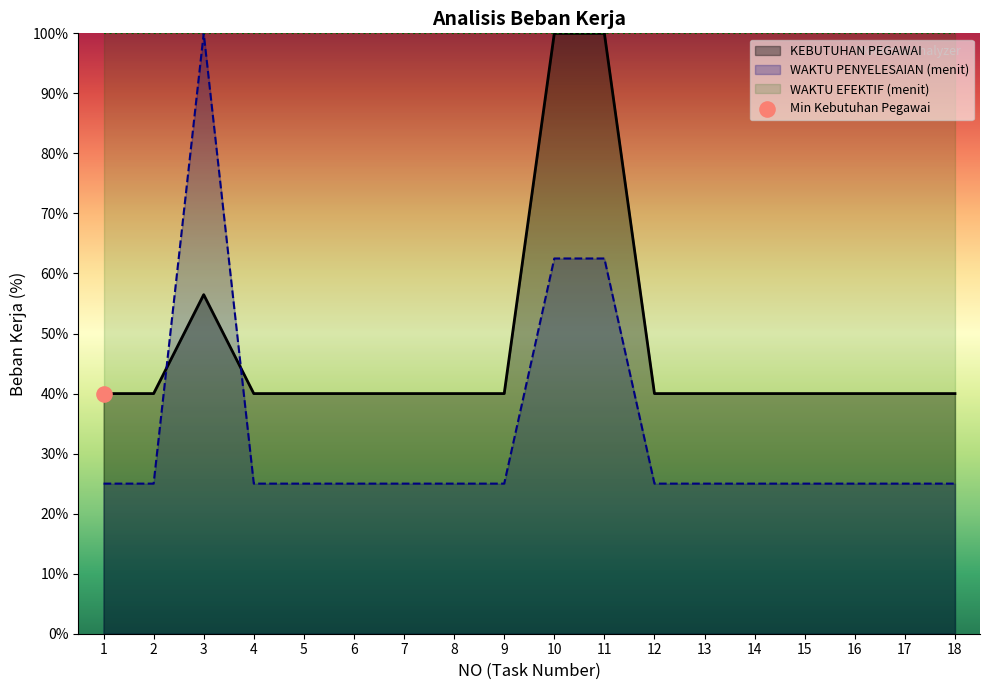

At how many categories does at least one series exceed 68?

3